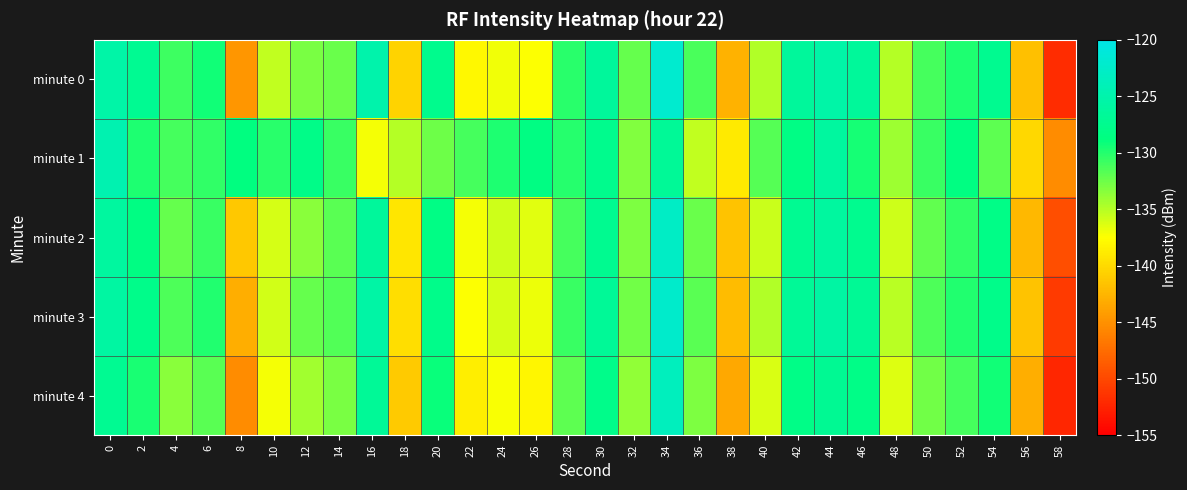

At how many categories does at least one series exceed -138?

27